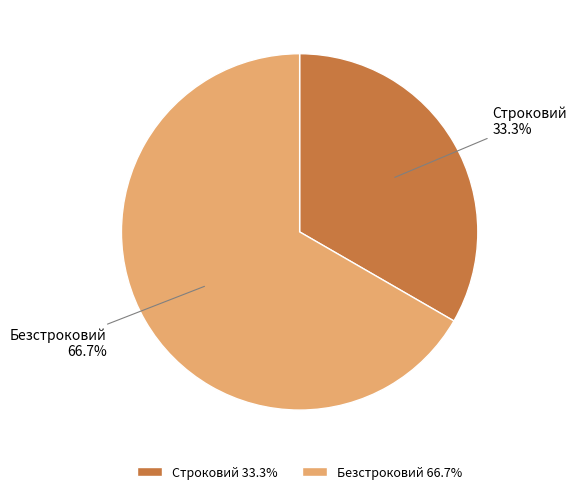

How many slices are in this pie chart?

2